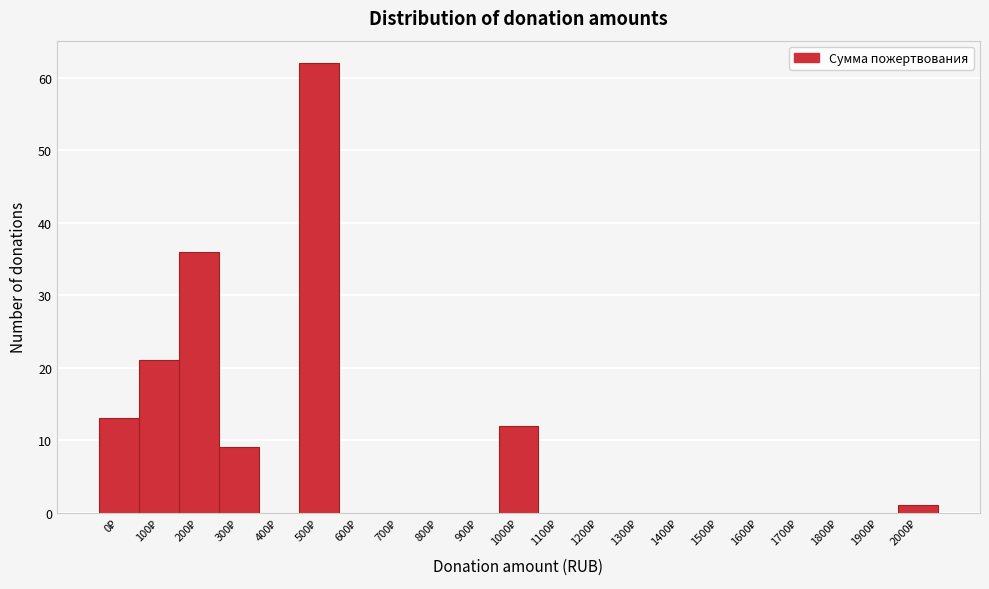

What is the sum of all values?

154